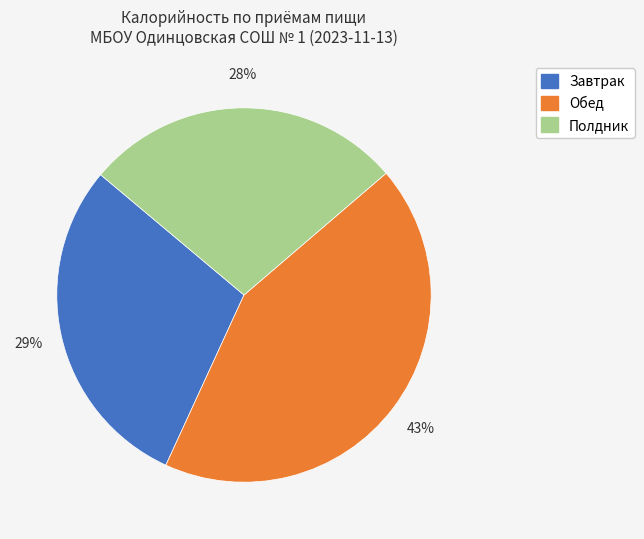

What is the smallest slice in the pie chart?

Полдник